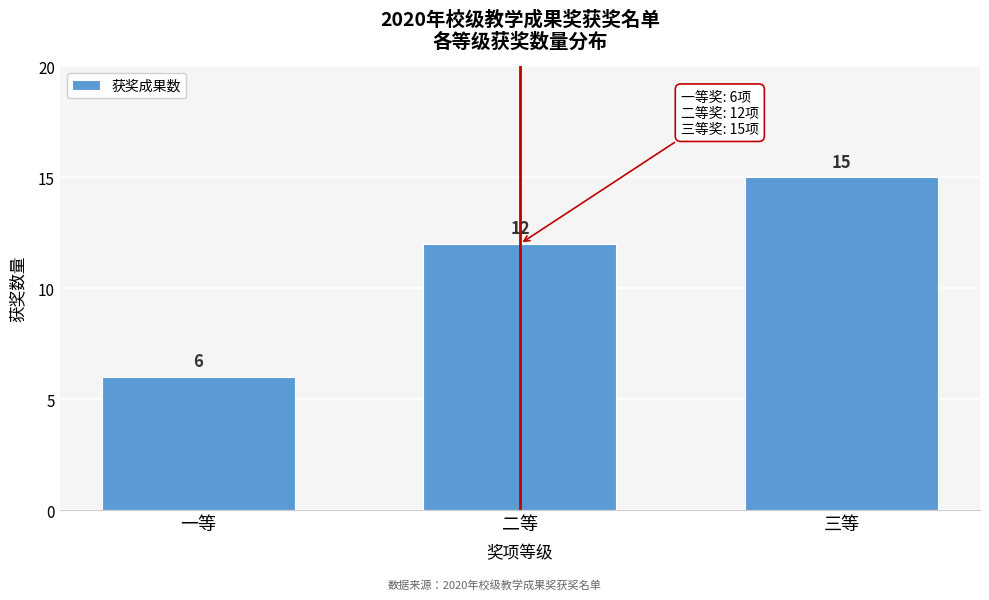

Reading right to left, transcribe all the data shown in this chart.

三等=15	二等=12	一等=6